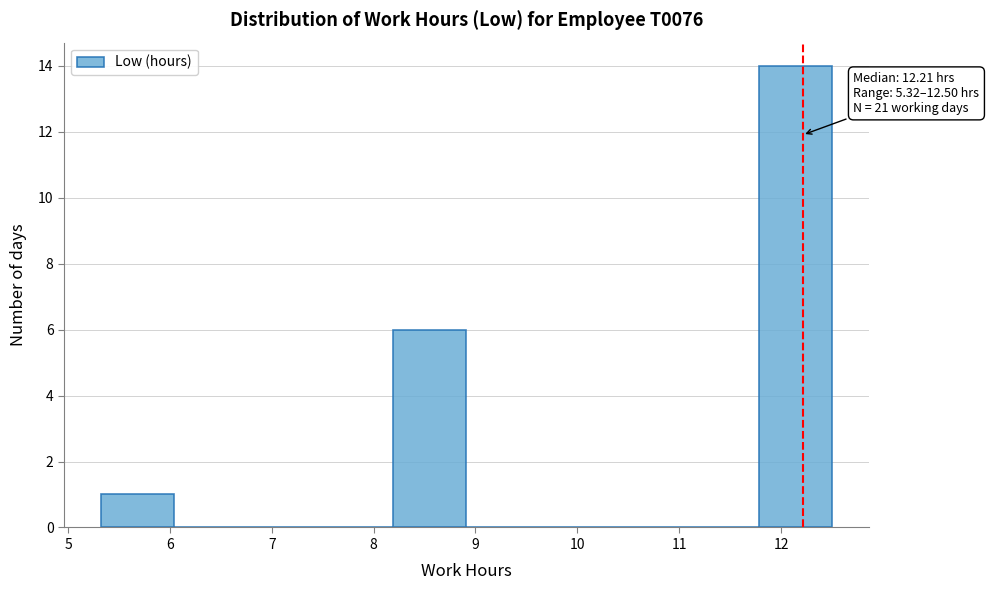

Over which range of the x-axis is the bar tallest?

11.8 to 12.5